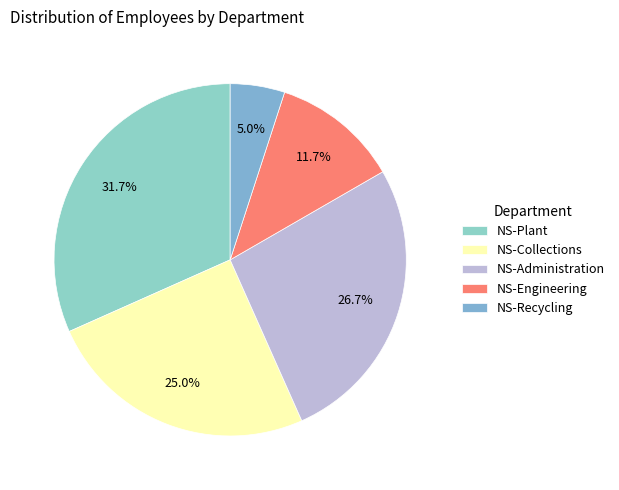

Is NS-Plant the majority of the pie?

No